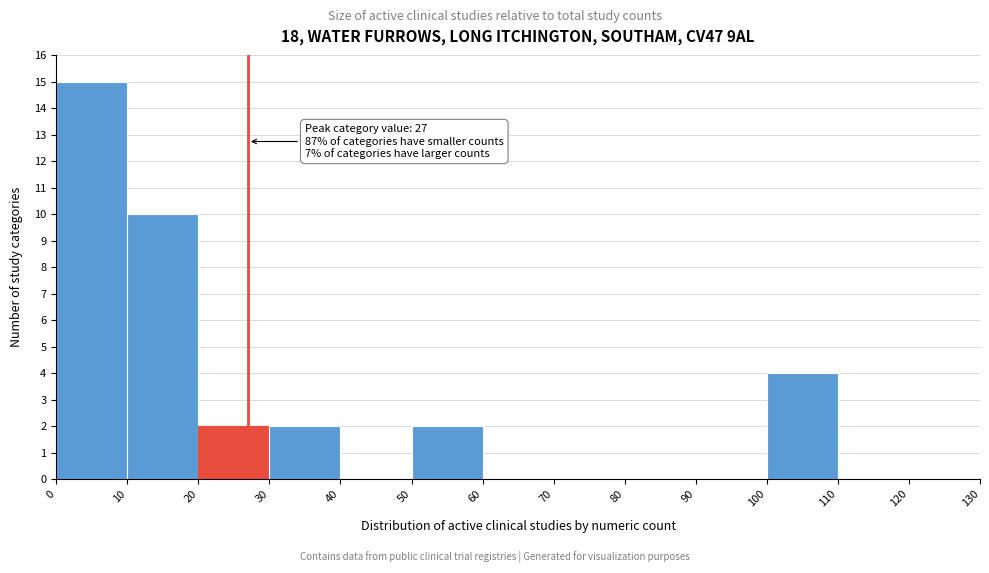

Which range on the x-axis has the tallest bar?

0 to 10